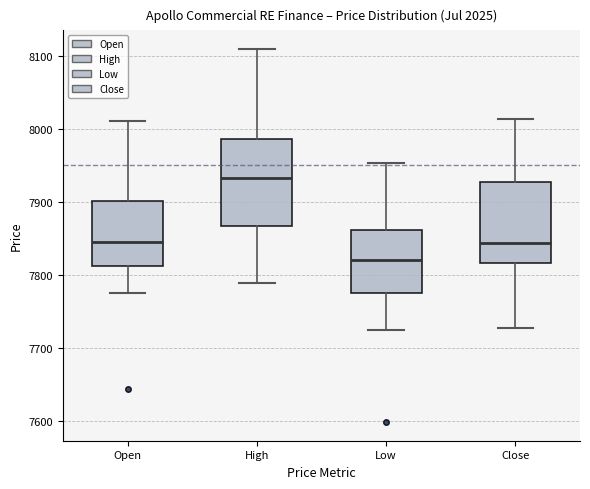

Which box's median line is the lowest?

Low